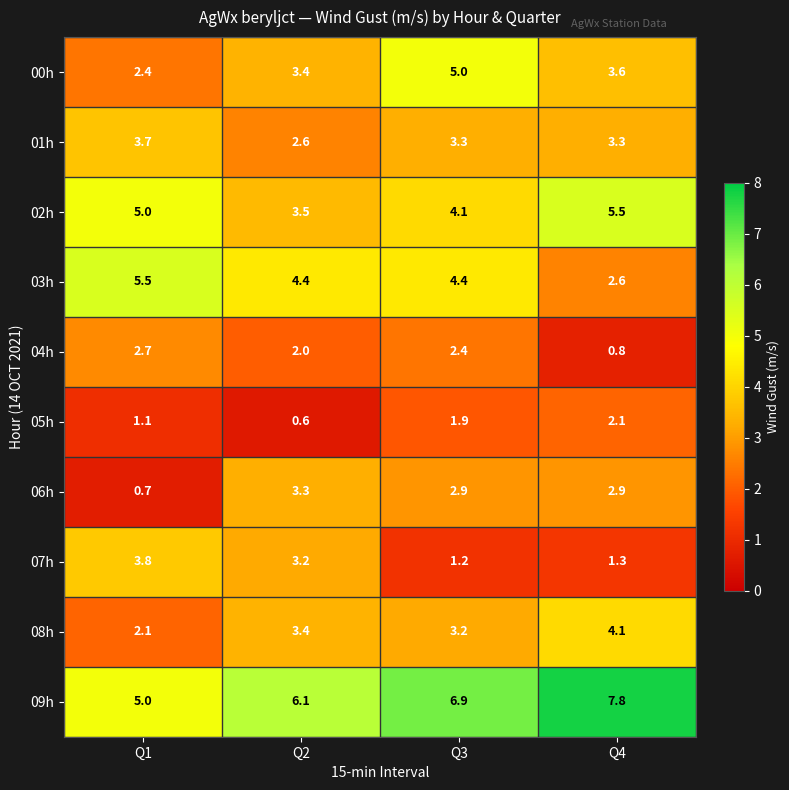

The 04h series shows 1.3 at Q4. True or false?

False